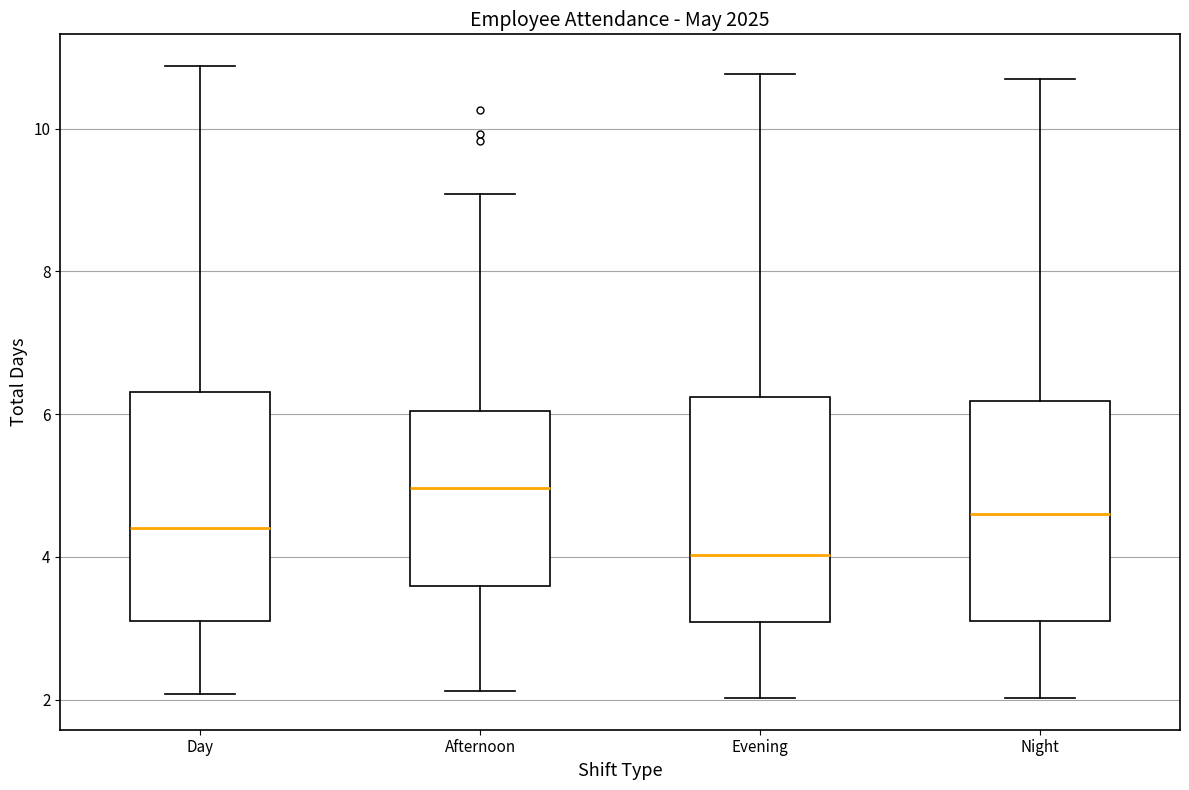

Where does the upper whisker of the box for Night end on the y-axis? The values are not printed on the chart, so give them approximately, as read against the axis.

10.6